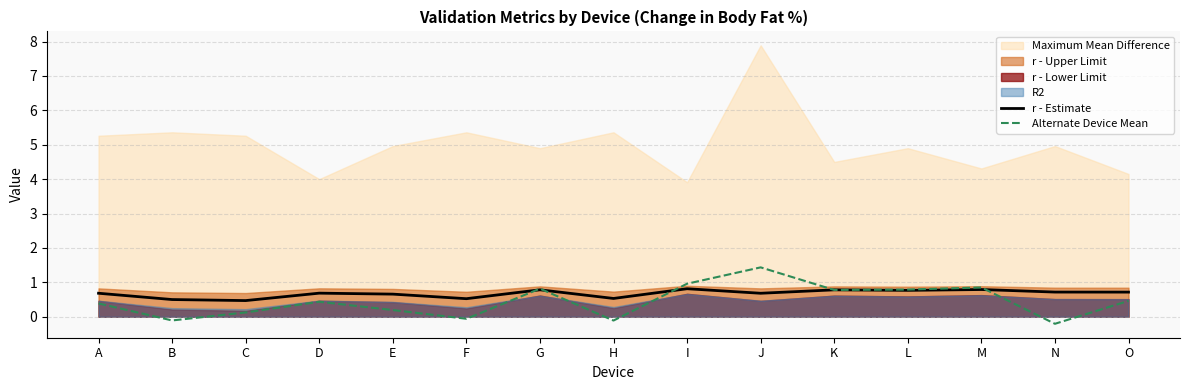

What is the value of the r - Estimate point at the 11th from the left?

0.8